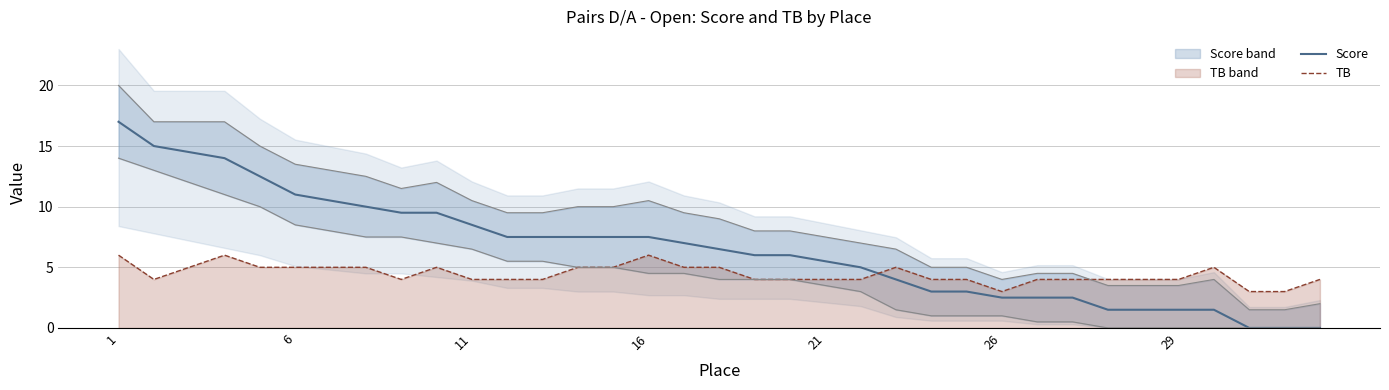

The value of Score at 8 is 9.5. True or false?

True